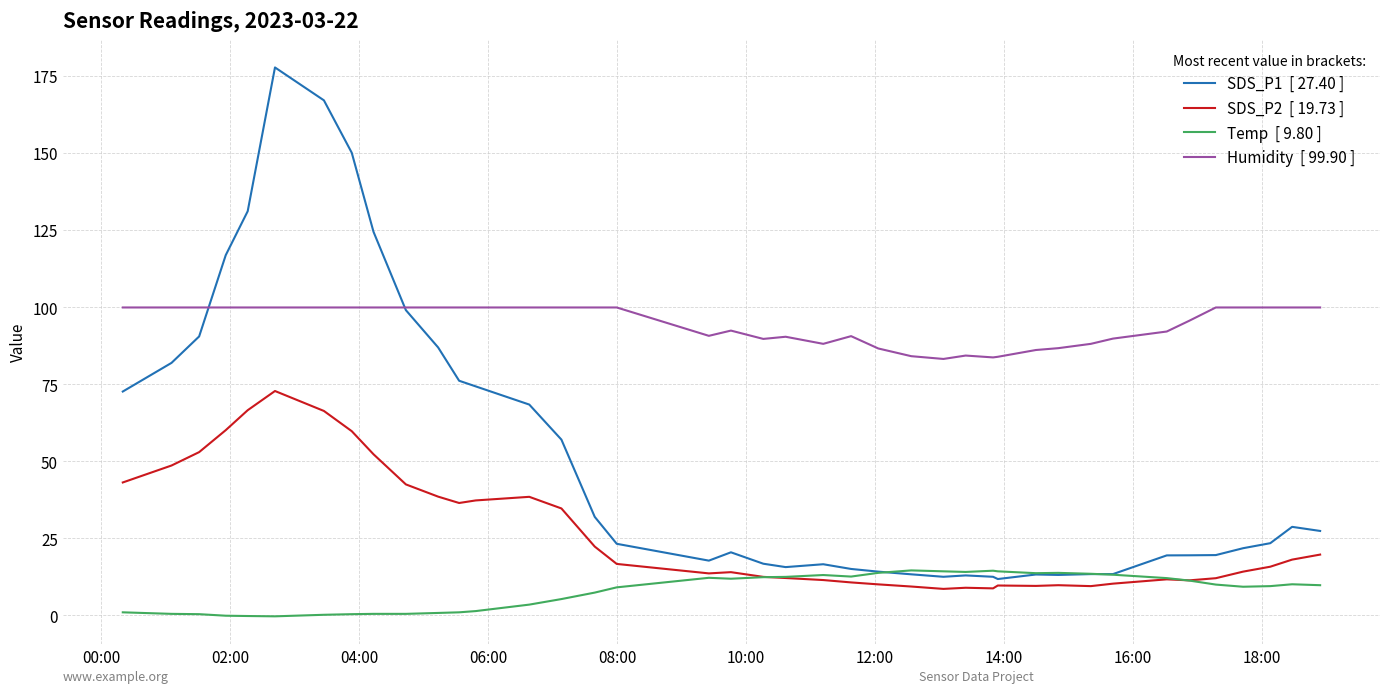

What is the greatest value displayed?

177.8